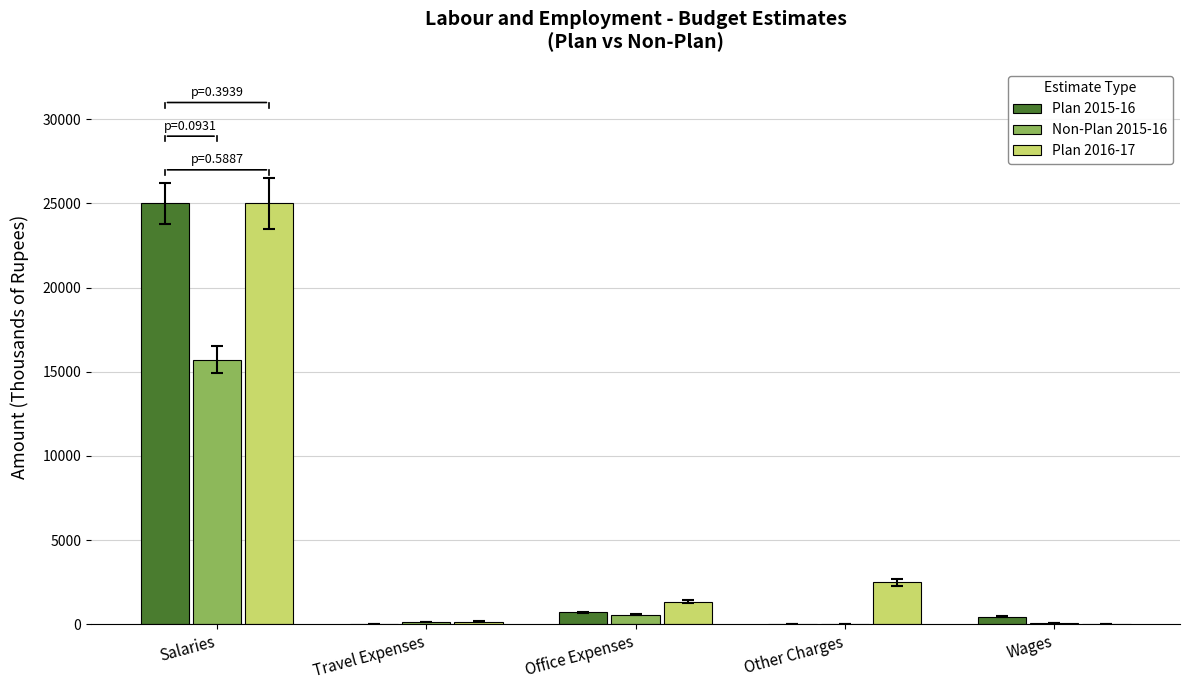

What is the average value of the Plan 2016-17 series?

5800